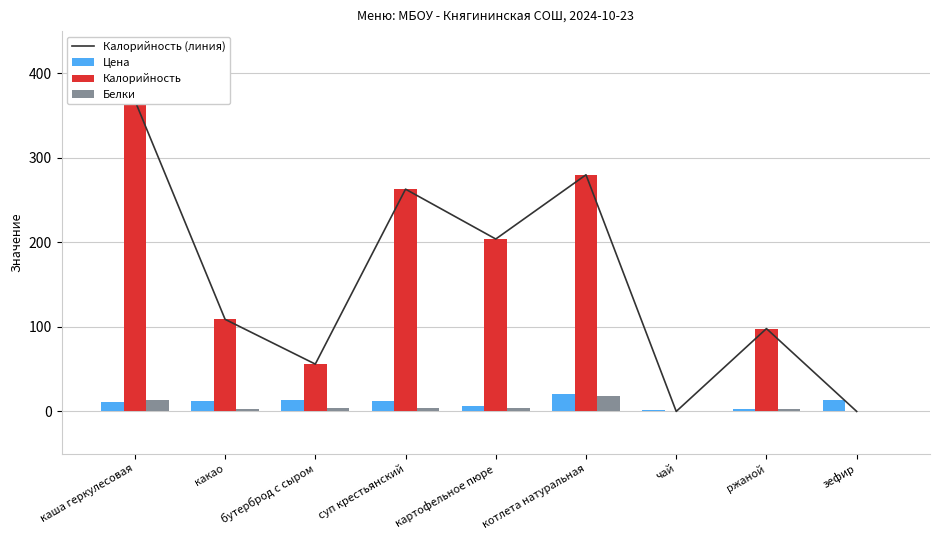

What is the value of the Калорийность (линия) bar at the 5th from the left?

204.0